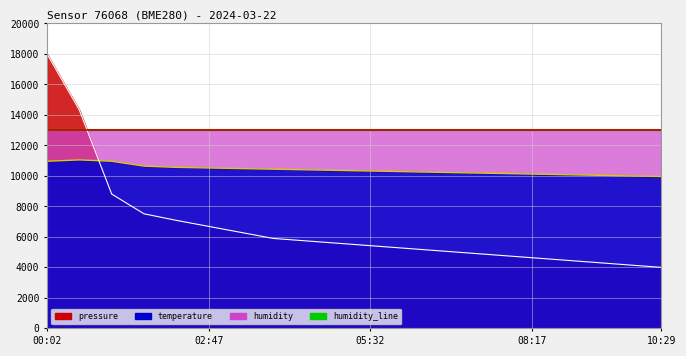

Reading left to right, list all the values displayed in this chart.

humidity_line: 13000.0	13000.0	13000.0	13000.0	13000.0	13000.0	13000.0	13000.0	13000.0	13000.0	13000.0	13000.0	13000.0	13000.0	13000.0	13000.0	13000.0	13000.0	13000.0	13000.0
temp_line: 10960.0	11050.0	10960.0	10640.0	10560.0	10520.0	10480.0	10440.0	10400.0	10360.0	10320.0	10280.0	10240.0	10200.0	10160.0	10120.0	10080.0	10040.0	10000.0	9960.0
pressure_line: 18000.0	14319.2	8809.8	7513.2	7083.2	6687.9	6292.6	5897.3	5739.2	5581.1	5423.0	5264.9	5106.8	4948.7	4790.6	4632.4	4474.3	4316.2	4158.1	4000.0